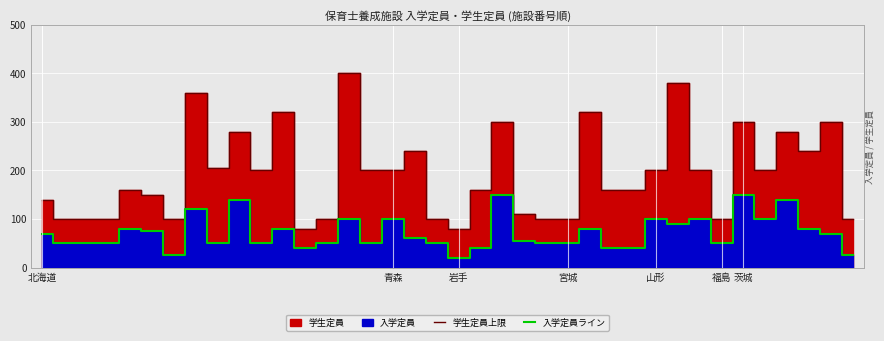

True or false: 入学定員ライン and 学生定員上限 intersect in this chart.

False